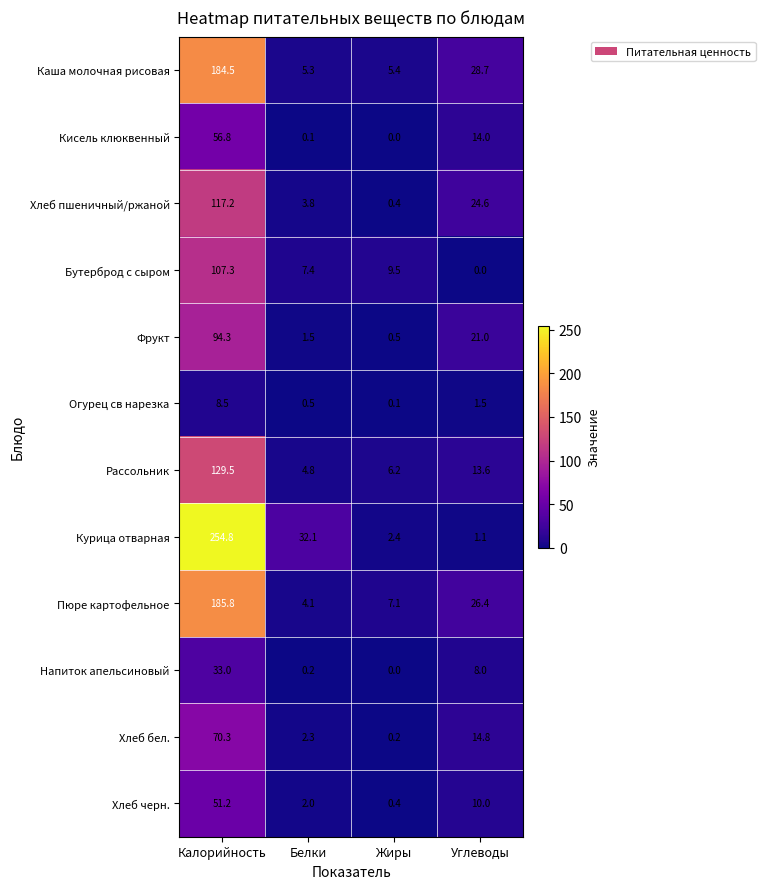

Which category has the highest value across all series?

Калорийность